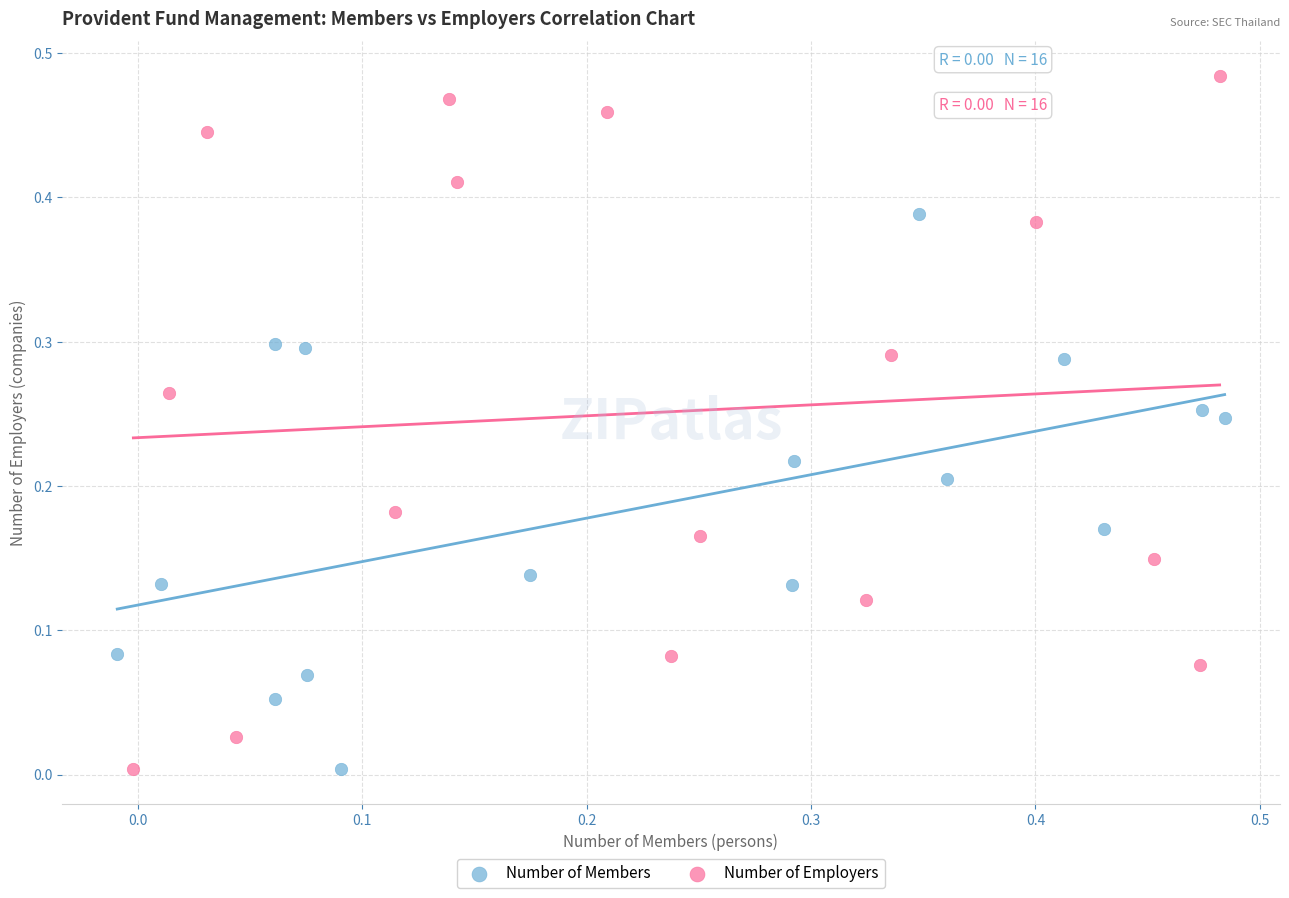

What are all the series names shown in the legend?

Number of Members, Number of Employers